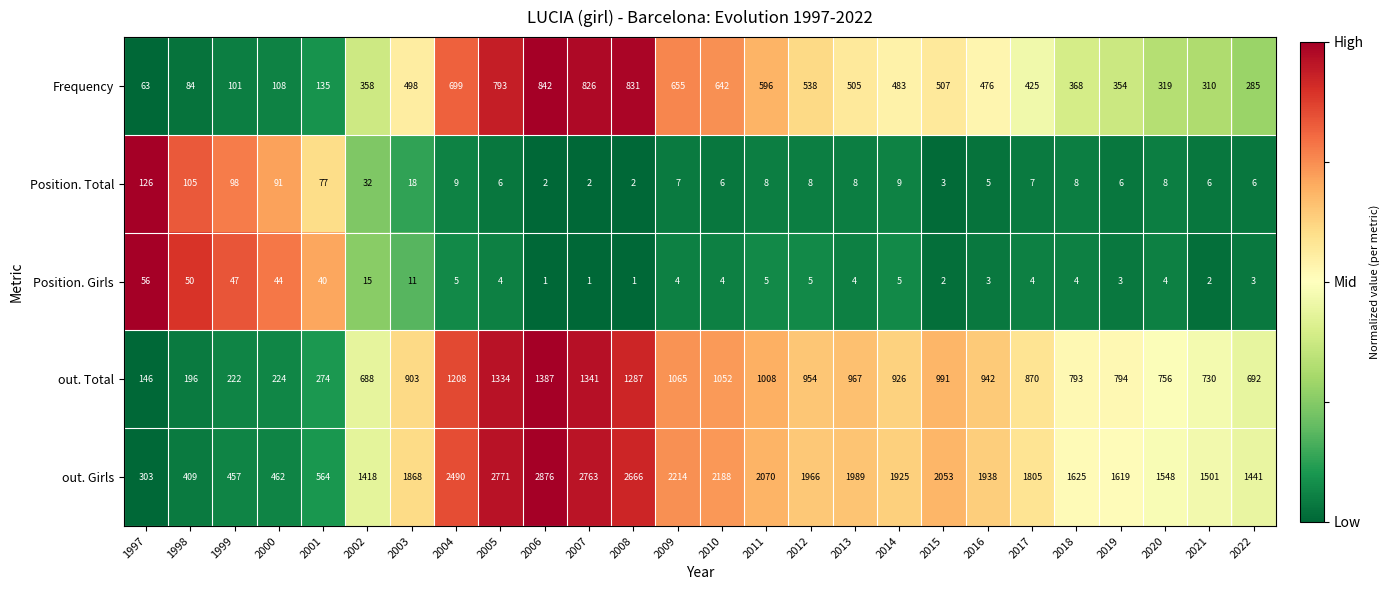

What is the sum of all out. Total values?

21750